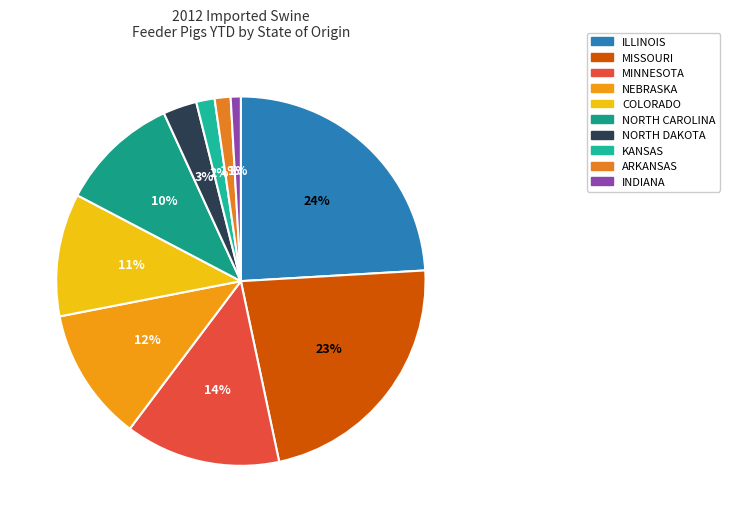

Count the number of slices in the pie.

10